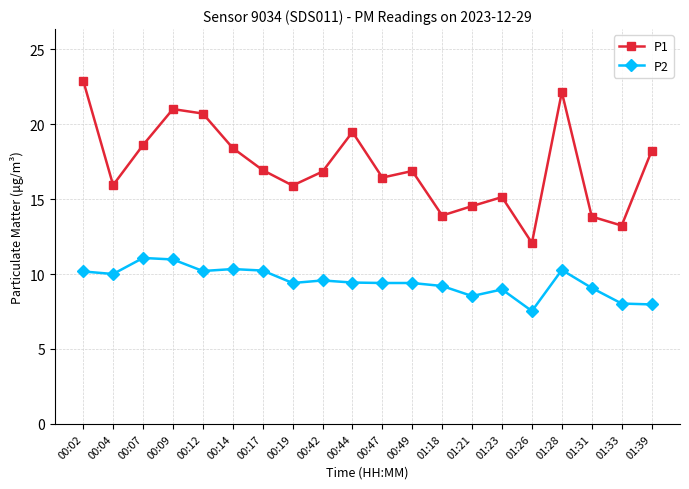

What position from the left is 00:19?

8